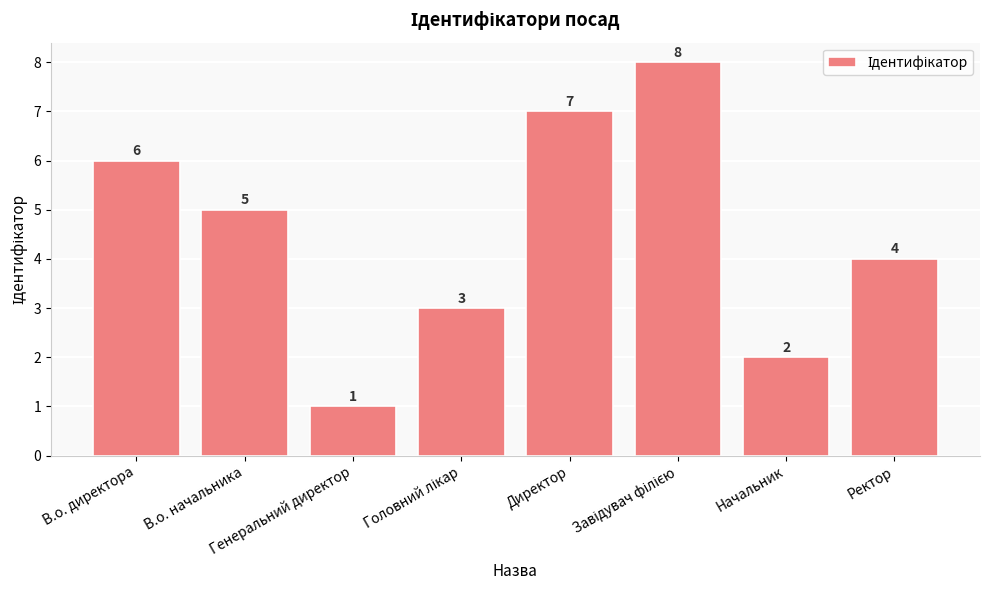

What is the smallest value displayed?

1